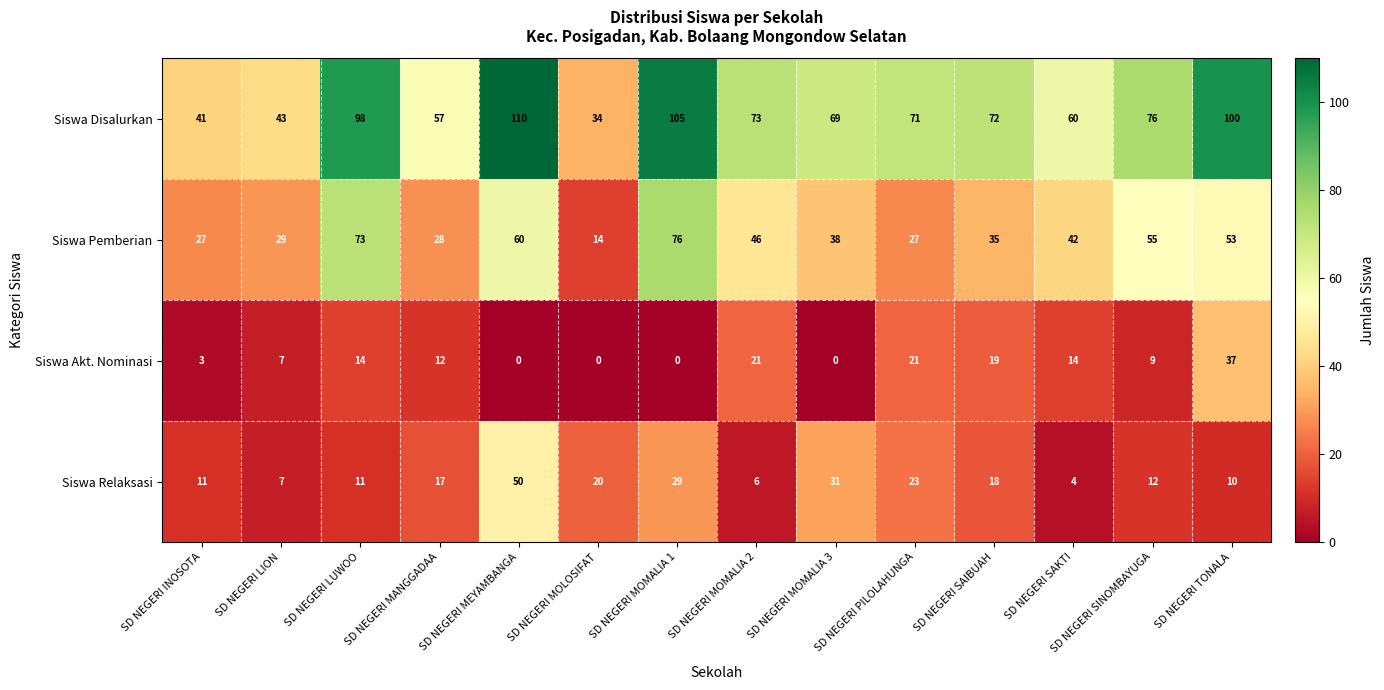

Which category has the highest value across all series?

SD NEGERI MEYAMBANGA